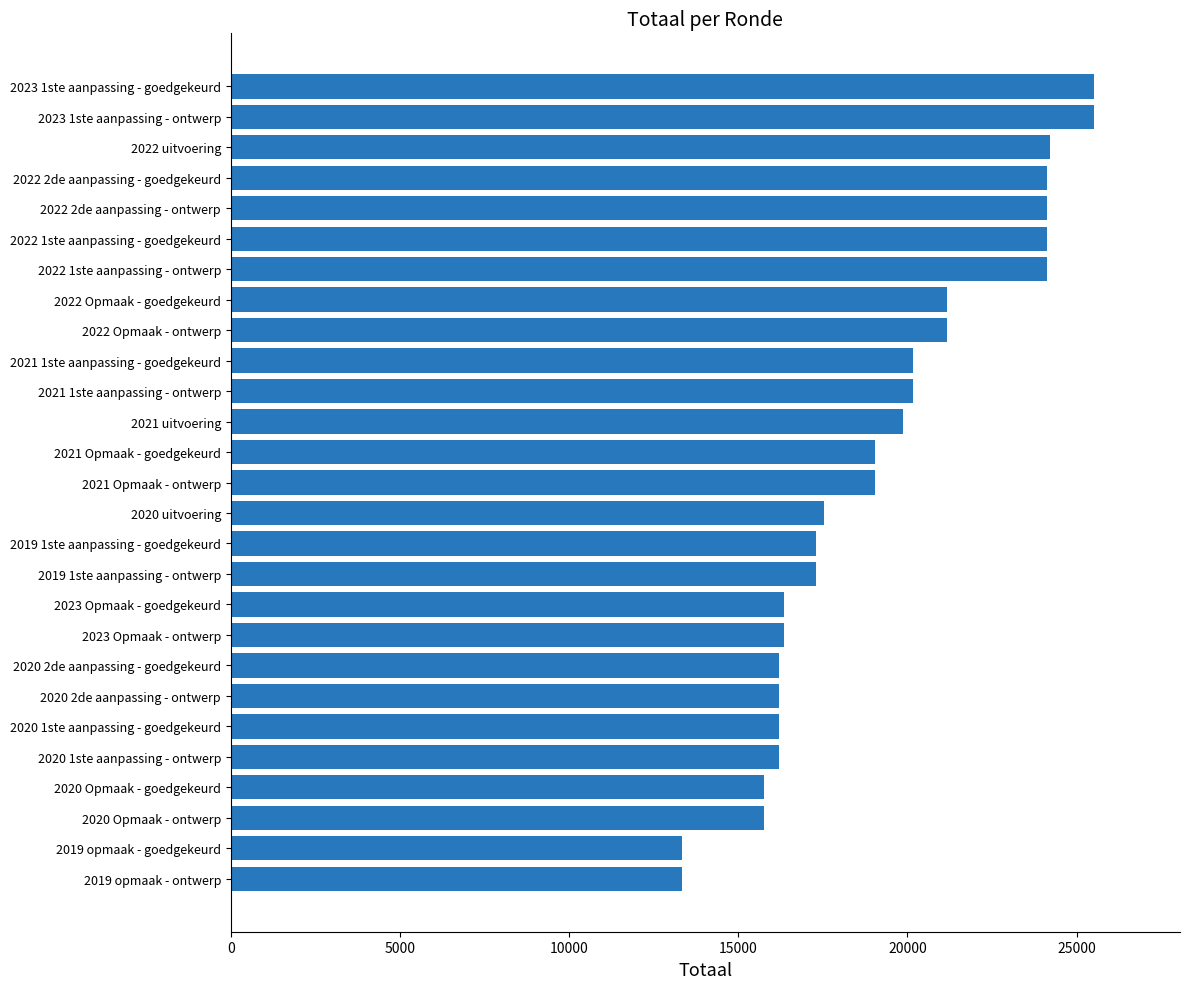

Approximately how many times larger is the value at 2019 1ste aanpassing - ontwerp compared to 2020 Opmaak - goedgekeurd?

1.1